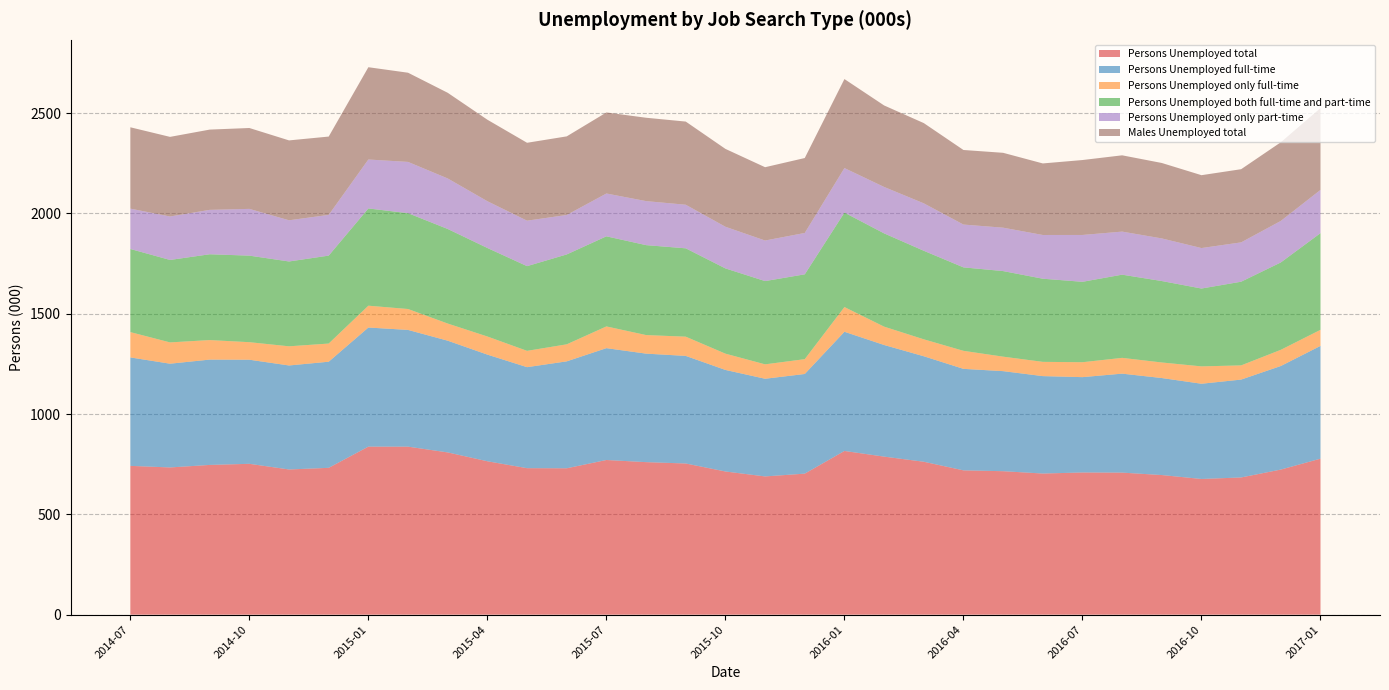

Reading left to right, extract all data points from this chart.

Persons Unemployed total: 2014-07=741.7	2014-08=733.8	2014-09=746.4	2014-10=752.0	2014-11=723.8	2014-12=732.0	2015-01=837.6	2015-02=837.5	2015-03=808.8	2015-04=764.7	2015-05=730.2	2015-06=729.7	2015-07=771.0	2015-08=760.3	2015-09=753.6	2015-10=713.7	2015-11=689.1	2015-12=703.0	2016-01=816.1	2016-02=787.8	2016-03=762.3	2016-04=719.4	2016-05=715.1	2016-06=703.5	2016-07=708.8	2016-08=708.1	2016-09=696.0	2016-10=676.4	2016-11=684.0	2016-12=723.2	2017-01=777.6
Persons Unemployed full-time: 2014-07=540.6	2014-08=517.2	2014-09=525.1	2014-10=518.9	2014-11=518.4	2014-12=528.9	2015-01=593.7	2015-02=581.9	2015-03=556.9	2015-04=531.6	2015-05=503.6	2015-06=533.0	2015-07=557.5	2015-08=540.9	2015-09=536.3	2015-10=506.1	2015-11=486.9	2015-12=496.8	2016-01=594.1	2016-02=556.4	2016-03=525.9	2016-04=505.9	2016-05=498.8	2016-06=485.6	2016-07=475.2	2016-08=493.4	2016-09=483.6	2016-10=474.7	2016-11=487.9	2016-12=516.3	2017-01=562.1
Persons Unemployed only full-time: 2014-07=126.2	2014-08=106.1	2014-09=97.3	2014-10=87.4	2014-11=95.5	2014-12=90.6	2015-01=108.8	2015-02=104.2	2015-03=85.5	2015-04=90.3	2015-05=81.3	2015-06=84.9	2015-07=108.3	2015-08=92.6	2015-09=95.9	2015-10=81.2	2015-11=71.8	2015-12=73.9	2016-01=123.2	2016-02=91.5	2016-03=84.5	2016-04=89.9	2016-05=72.2	2016-06=71.1	2016-07=74.4	2016-08=78.7	2016-09=77.6	2016-10=86.6	2016-11=70.7	2016-12=80.7	2017-01=80.1
Persons Unemployed both full-time and part-time: 2014-07=414.4	2014-08=411.1	2014-09=427.7	2014-10=431.5	2014-11=422.9	2014-12=438.4	2015-01=484.8	2015-02=477.7	2015-03=471.4	2015-04=441.2	2015-05=422.2	2015-06=448.1	2015-07=449.2	2015-08=448.3	2015-09=440.5	2015-10=424.9	2015-11=415.1	2015-12=422.9	2016-01=470.8	2016-02=465.0	2016-03=441.4	2016-04=416.0	2016-05=426.6	2016-06=414.5	2016-07=400.9	2016-08=414.7	2016-09=406.0	2016-10=388.1	2016-11=417.2	2016-12=435.6	2017-01=482.0
Persons Unemployed only part-time: 2014-07=201.1	2014-08=216.6	2014-09=221.4	2014-10=233.1	2014-11=205.3	2014-12=203.0	2015-01=244.0	2015-02=255.6	2015-03=251.9	2015-04=233.1	2015-05=226.6	2015-06=196.7	2015-07=213.4	2015-08=219.4	2015-09=217.2	2015-10=207.6	2015-11=202.2	2015-12=206.2	2016-01=222.0	2016-02=231.4	2016-03=236.4	2016-04=213.4	2016-05=216.3	2016-06=218.0	2016-07=233.5	2016-08=214.7	2016-09=212.4	2016-10=201.7	2016-11=196.1	2016-12=206.9	2017-01=215.5
Males Unemployed total: 2014-07=405.5	2014-08=396.8	2014-09=400.1	2014-10=403.2	2014-11=398.2	2014-12=390.4	2015-01=460.0	2015-02=444.6	2015-03=427.0	2015-04=406.3	2015-05=388.3	2015-06=391.8	2015-07=404.0	2015-08=415.6	2015-09=414.6	2015-10=388.2	2015-11=365.5	2015-12=373.5	2016-01=443.7	2016-02=406.3	2016-03=400.1	2016-04=371.7	2016-05=373.2	2016-06=356.7	2016-07=373.5	2016-08=380.3	2016-09=376.1	2016-10=363.3	2016-11=364.8	2016-12=392.1	2017-01=407.7